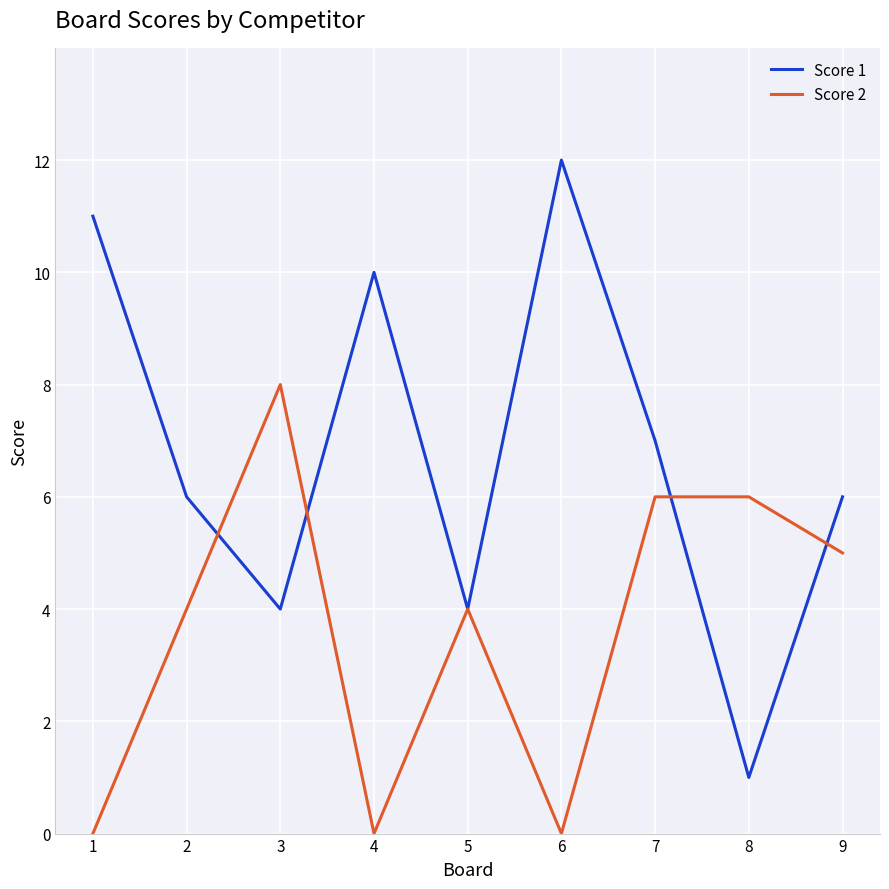

Which category has the highest value across all series?

6